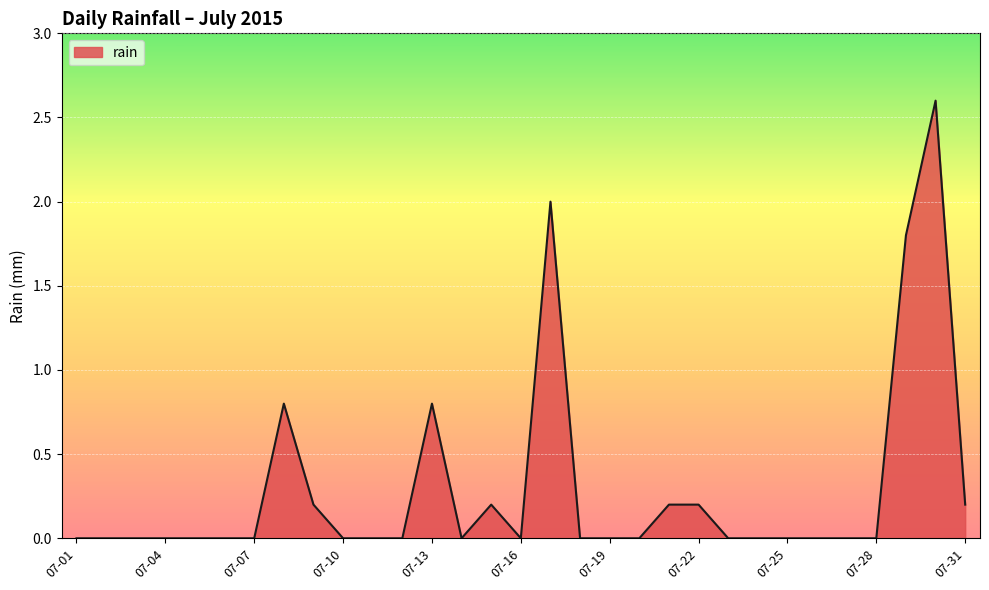

What is the greatest value displayed?

2.6